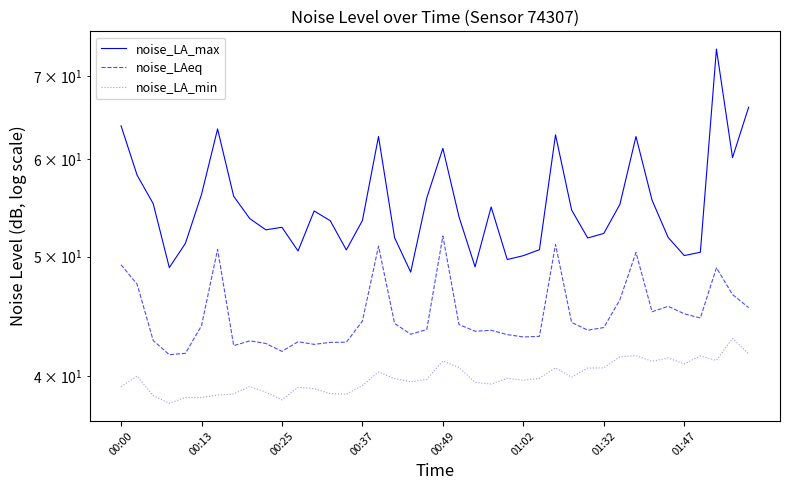

What is the difference between the noise_LAeq values at 32 and 8?

7.6